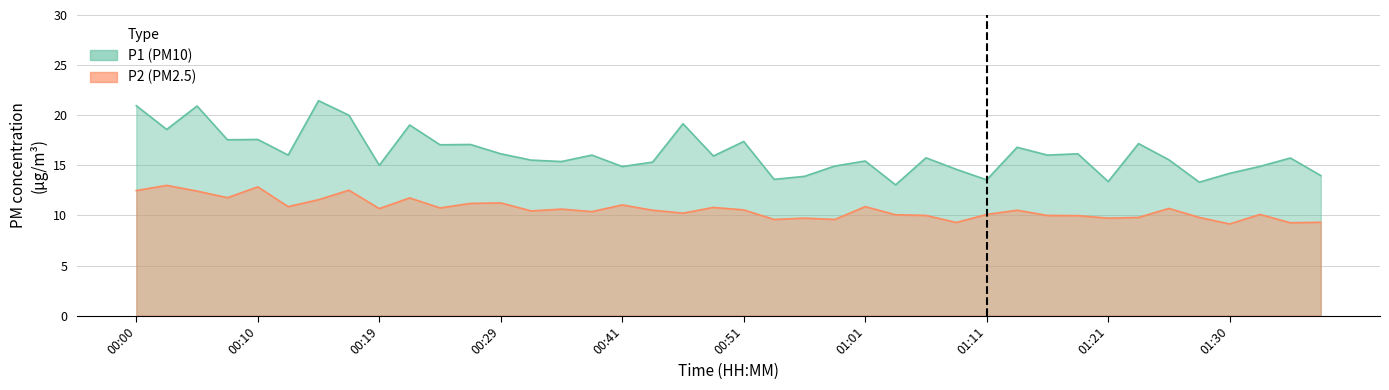

Reading left to right, what are all the values shown in this chart?

P1: 00:00=20.9	00:02=18.6	00:05=20.9	00:07=17.6	00:10=17.6	00:12=16.0	00:14=21.4	00:17=20.0	00:19=15.0	00:22=19.0	00:24=17.1	00:27=17.1	00:29=16.1	00:31=15.5	00:34=15.4	00:36=16.0	00:41=14.9	00:44=15.3	00:46=19.1	00:49=15.9	00:51=17.4	00:54=13.6	00:56=13.9	00:59=14.9	01:01=15.4	01:03=13.1	01:06=15.8	01:08=14.6	01:11=13.6	01:13=16.8	01:16=16.0	01:18=16.1	01:21=13.4	01:23=17.2	01:25=15.6	01:28=13.3	01:30=14.2	01:33=14.9	01:35=15.7	01:38=14.0
P2: 00:00=12.5	00:02=13.0	00:05=12.4	00:07=11.8	00:10=12.8	00:12=10.9	00:14=11.6	00:17=12.5	00:19=10.7	00:22=11.8	00:24=10.8	00:27=11.2	00:29=11.2	00:31=10.4	00:34=10.6	00:36=10.4	00:41=11.1	00:44=10.5	00:46=10.2	00:49=10.8	00:51=10.6	00:54=9.6	00:56=9.7	00:59=9.6	01:01=10.9	01:03=10.1	01:06=10.0	01:08=9.3	01:11=10.1	01:13=10.5	01:16=10.0	01:18=10.0	01:21=9.7	01:23=9.8	01:25=10.7	01:28=9.8	01:30=9.2	01:33=10.1	01:35=9.3	01:38=9.3